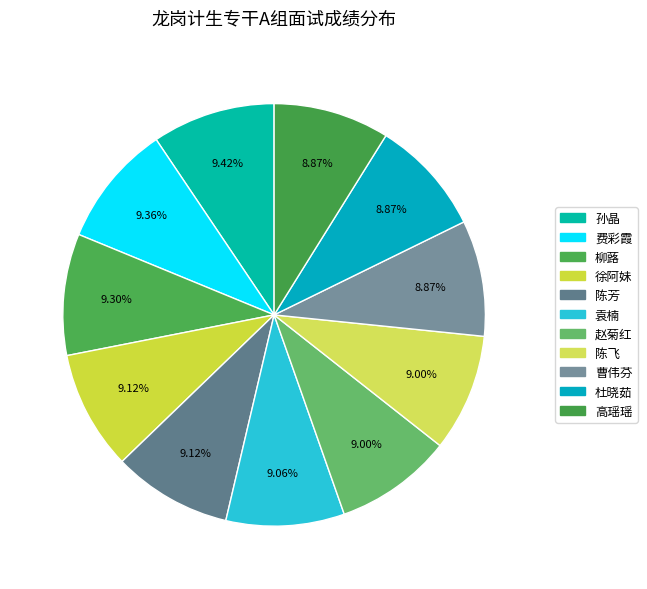

Count the number of slices in the pie.

11